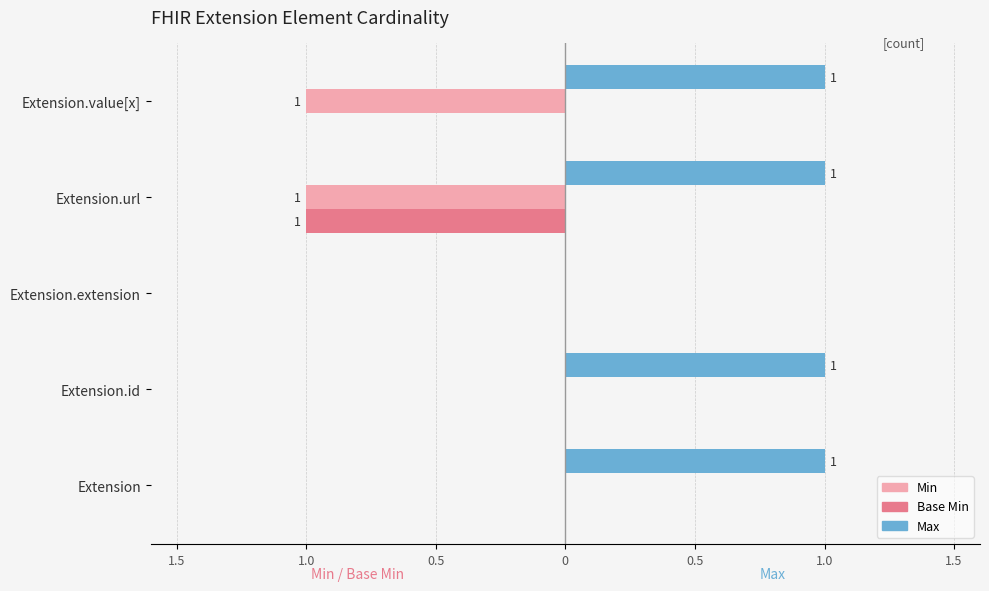

What are all the series names shown in the legend?

Min, Base Min, Max